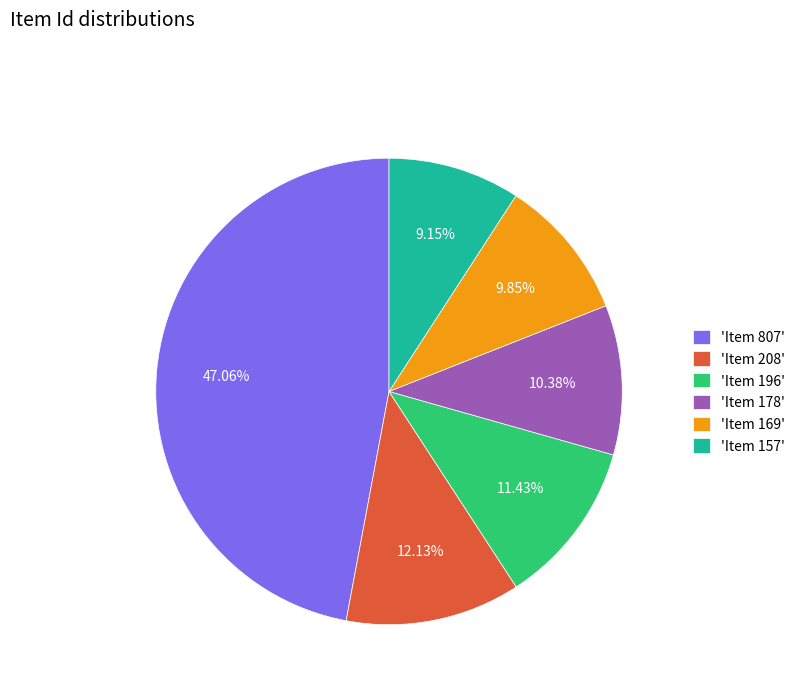

Rank the categories by value from highest to lowest.

'Item 807', 'Item 208', 'Item 196', 'Item 178', 'Item 169', 'Item 157'